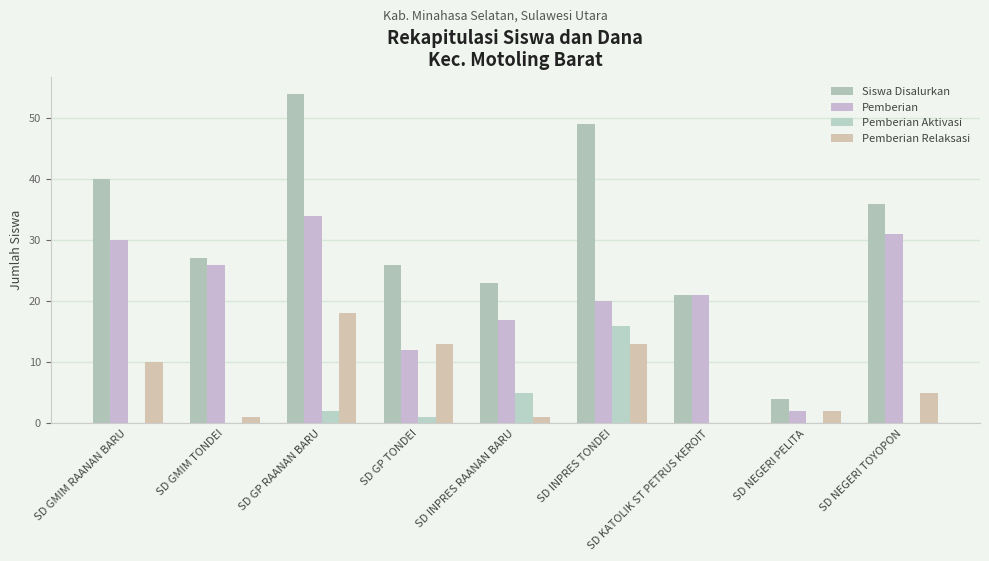

Rank the series by their maximum value, from lowest to highest.

Pemberian Aktivasi, Pemberian Relaksasi, Pemberian, Siswa Disalurkan